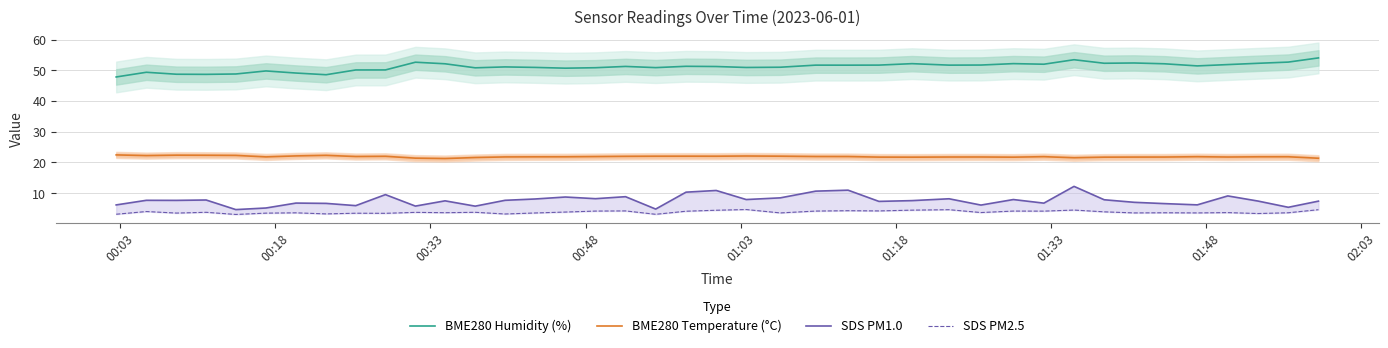

Which series has the largest total across all categories?

BME280 Humidity (%)